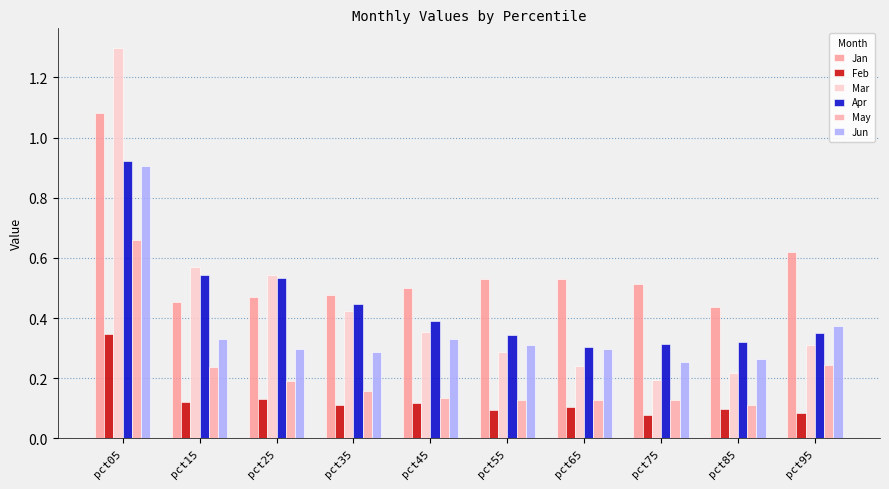

What is the value of the Jan bar at the 6th from the left?

0.5